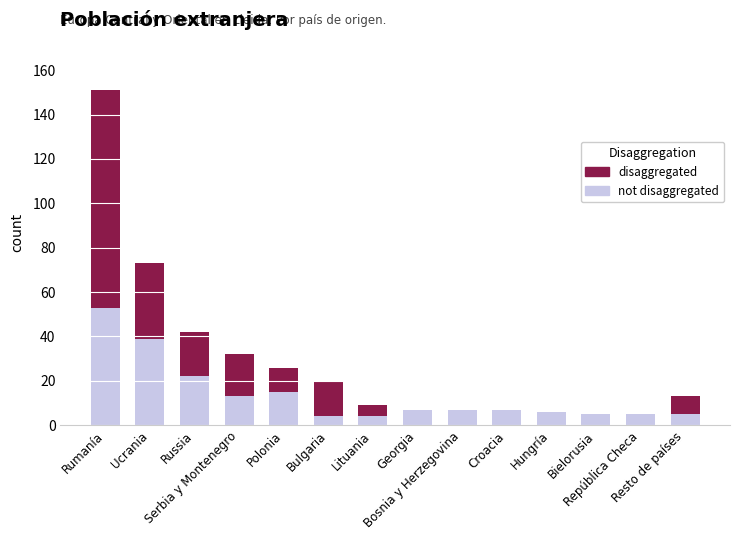

What are all the series names shown in the legend?

disaggregated, not disaggregated